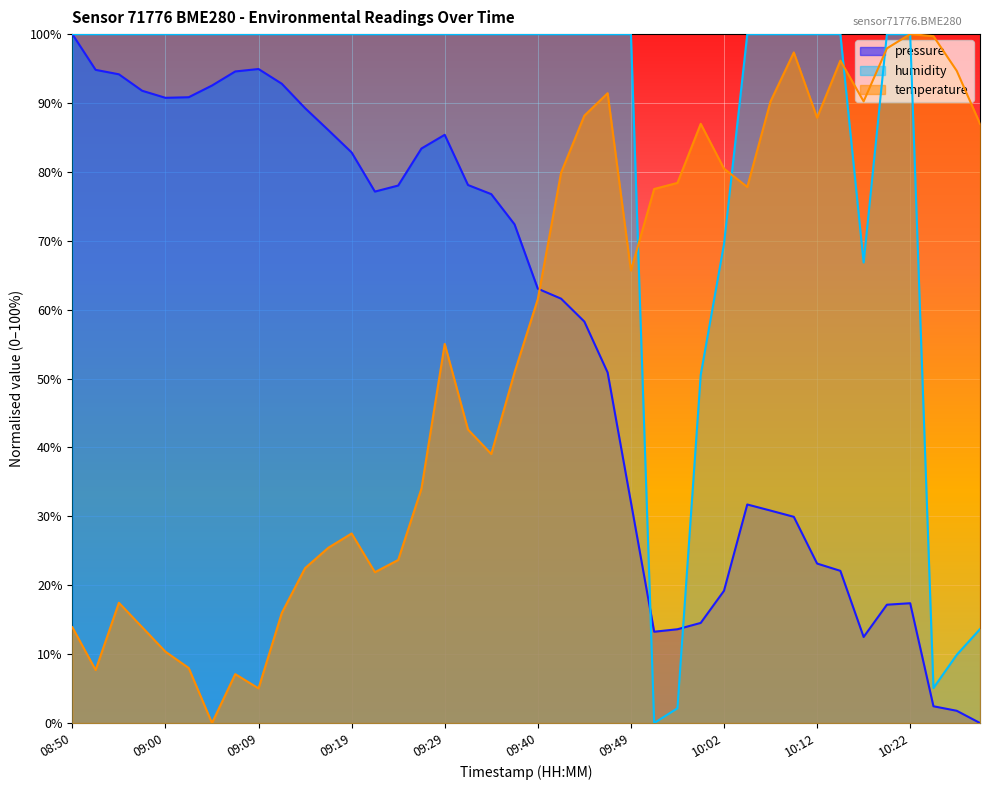

How many data points in temperature are above 61?

20